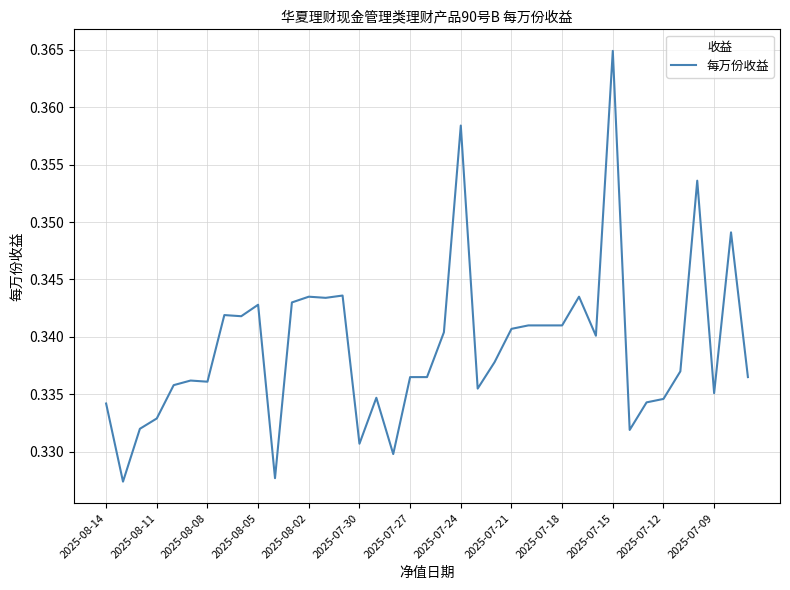

Does the chart display data point markers on the line(s)?

No